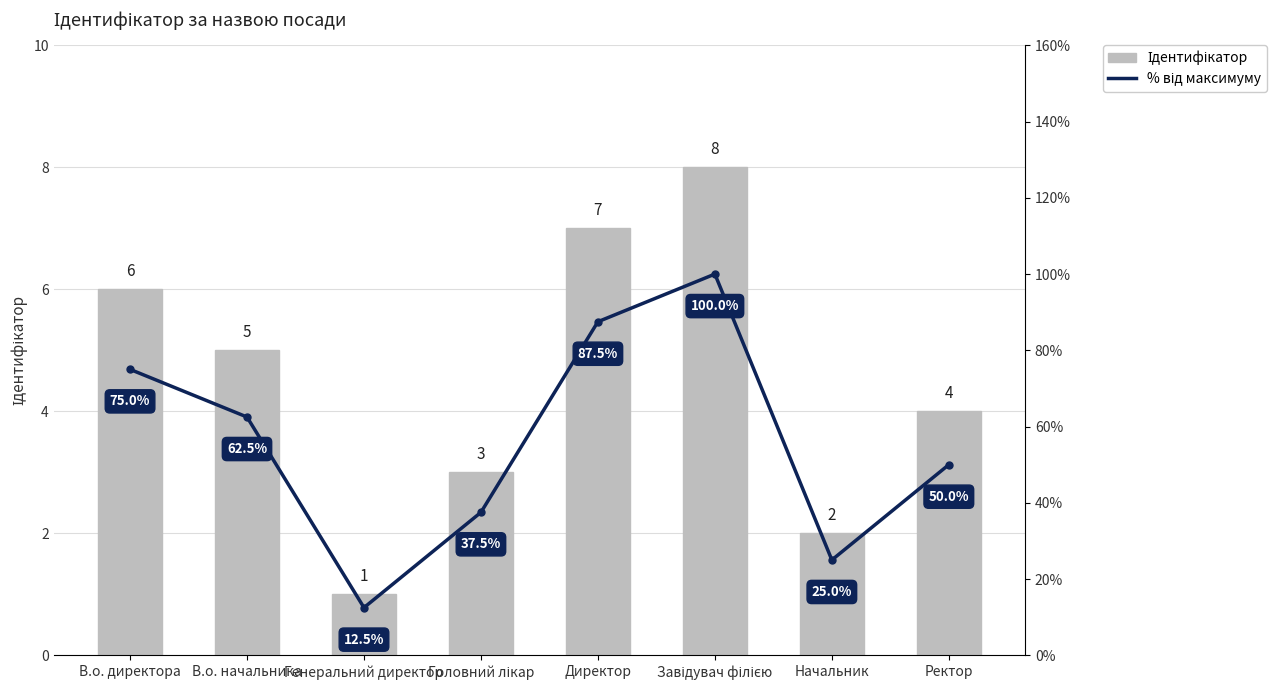

What is the value of the Ідентифікатор bar at the 1st from the left?

6.0